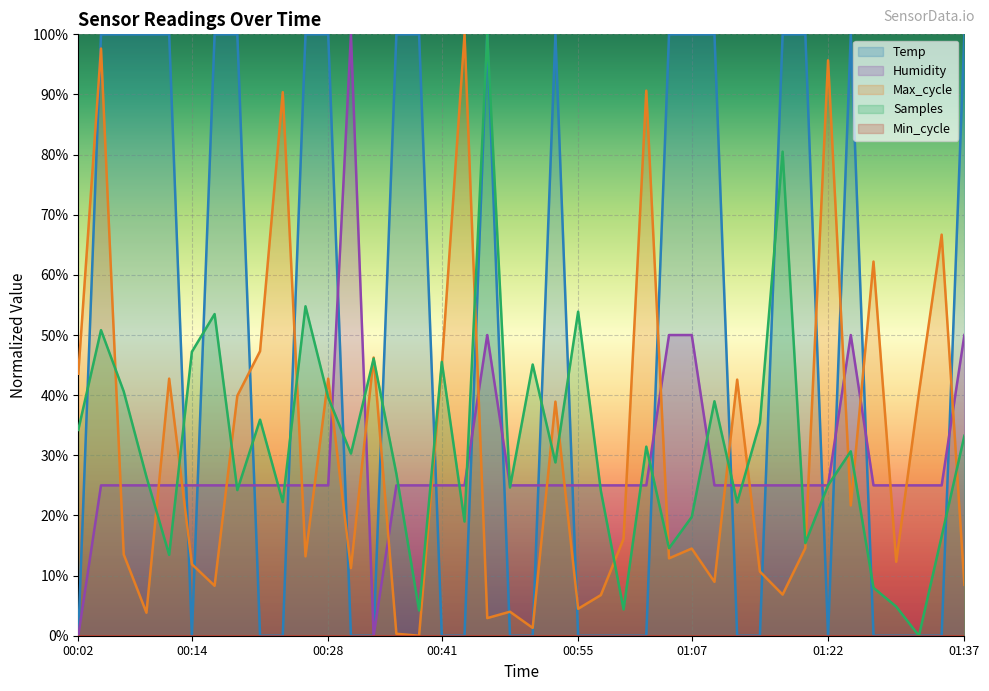

What is the value of the Humidity point at the 37th from the left?

25.0